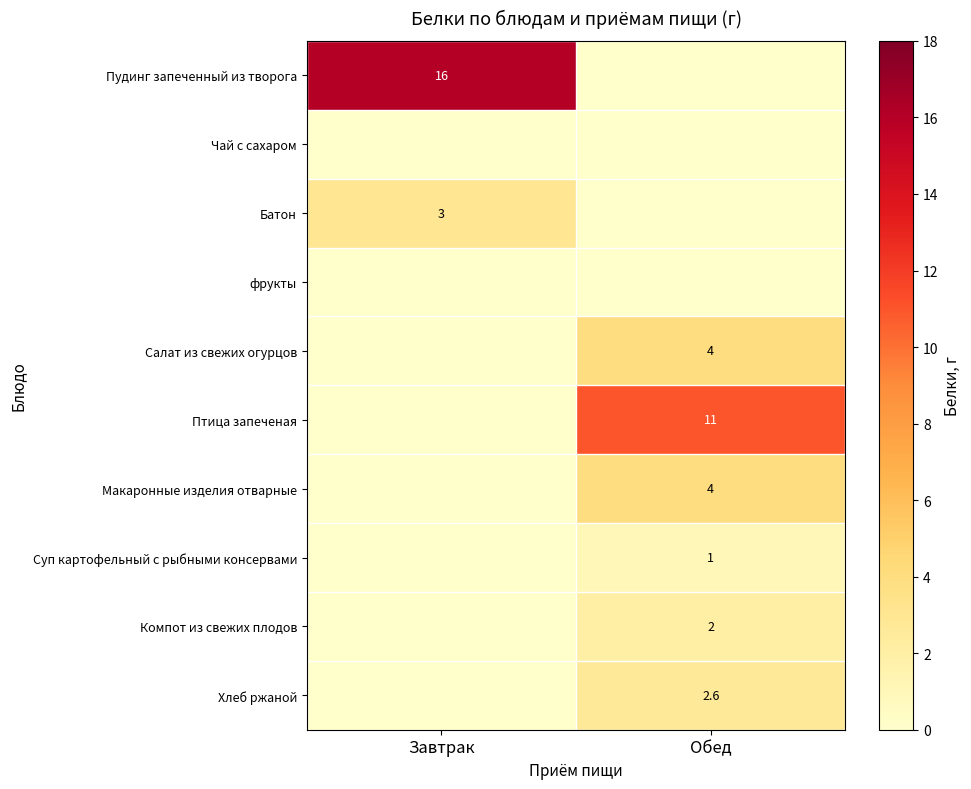

Is it true that Салат из свежих огурцов equals 0.8 at Обед?

False